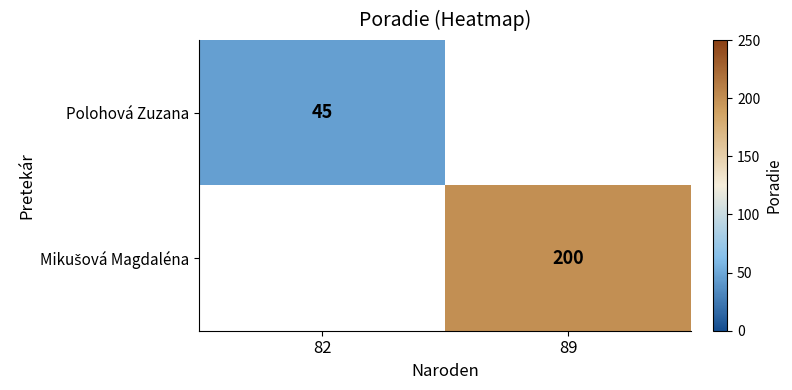

Is it true that Polohová Zuzana equals 74 at 82?

False